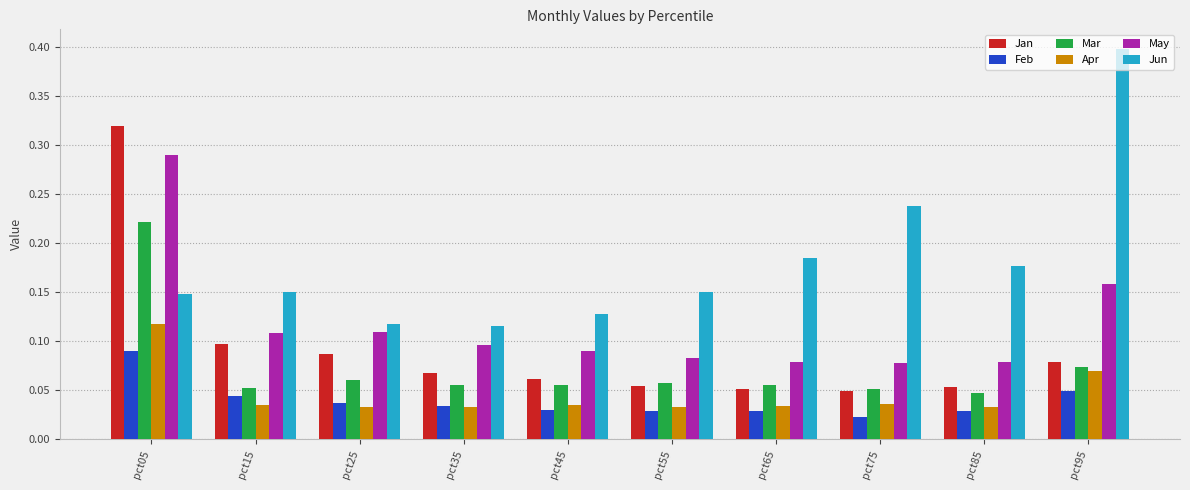

Are the bars horizontal?

No